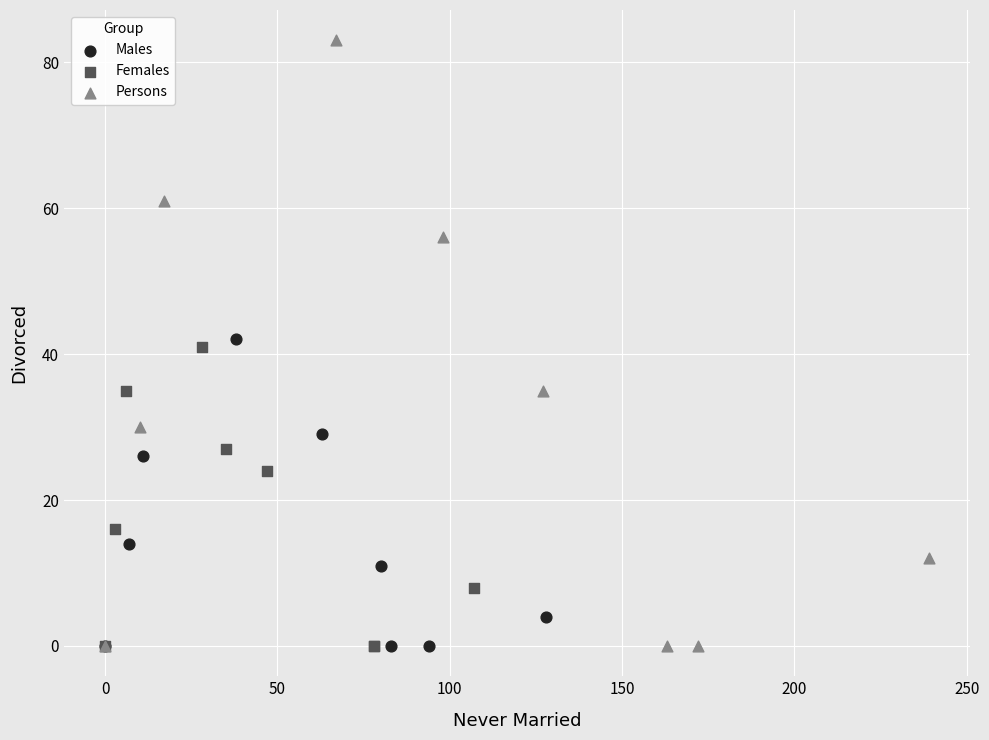

Which series reaches the maximum Y coordinate?

Persons